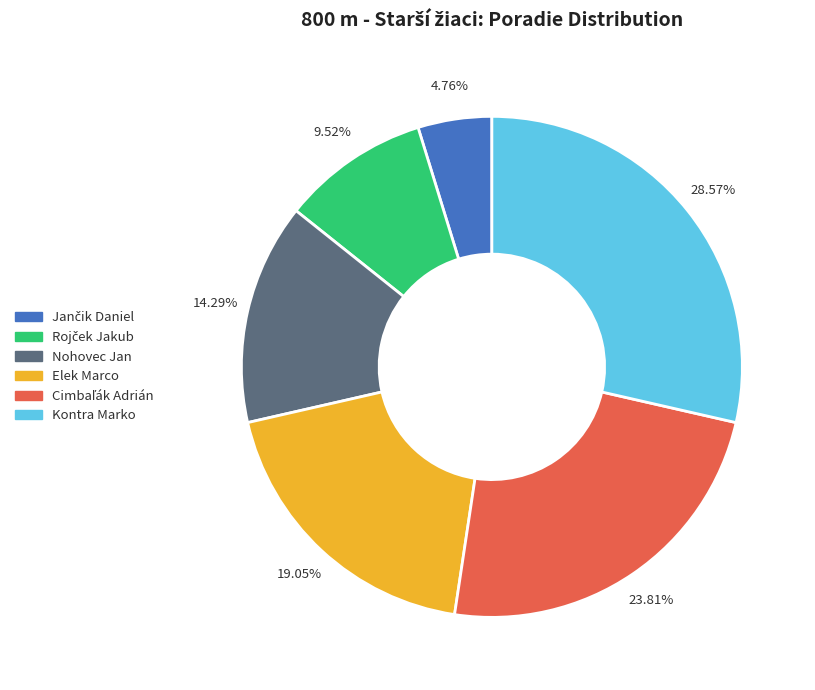

To the nearest percent, what is the difference between the largest and smallest slice percentages?

24%